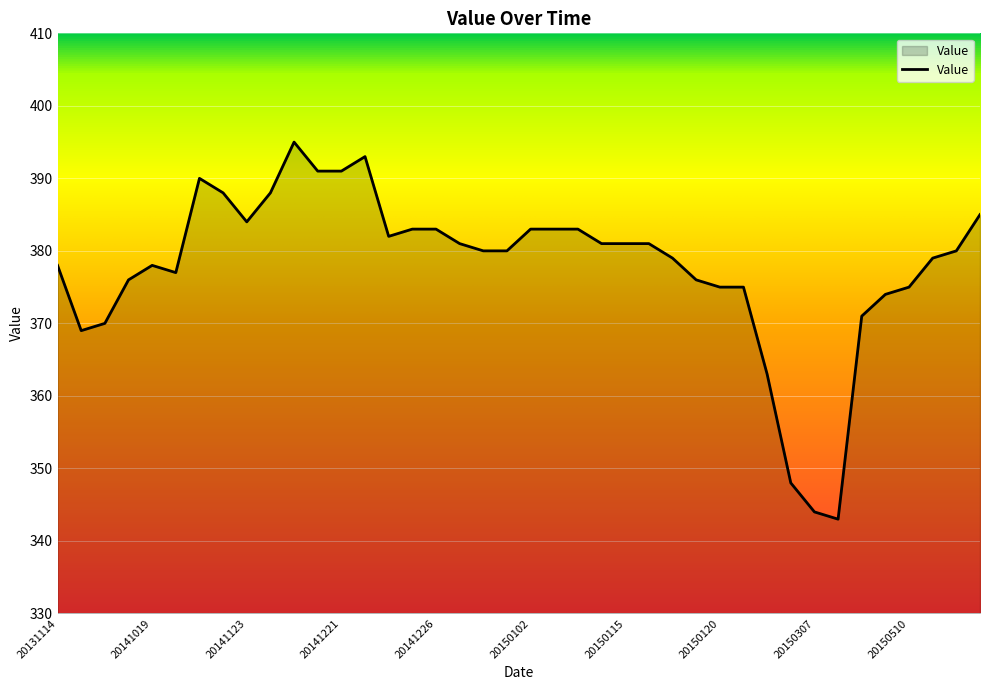

What is the maximum value shown in the chart?

395